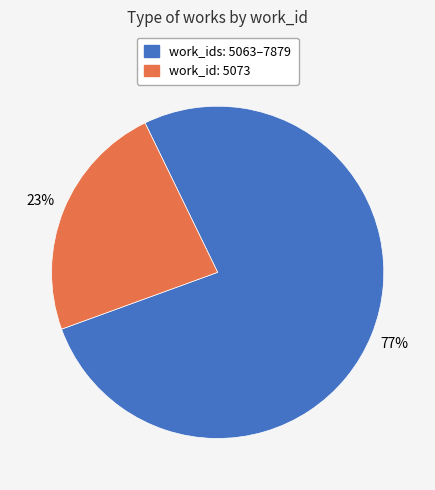

Is there any slice that represents more than half of the pie?

Yes